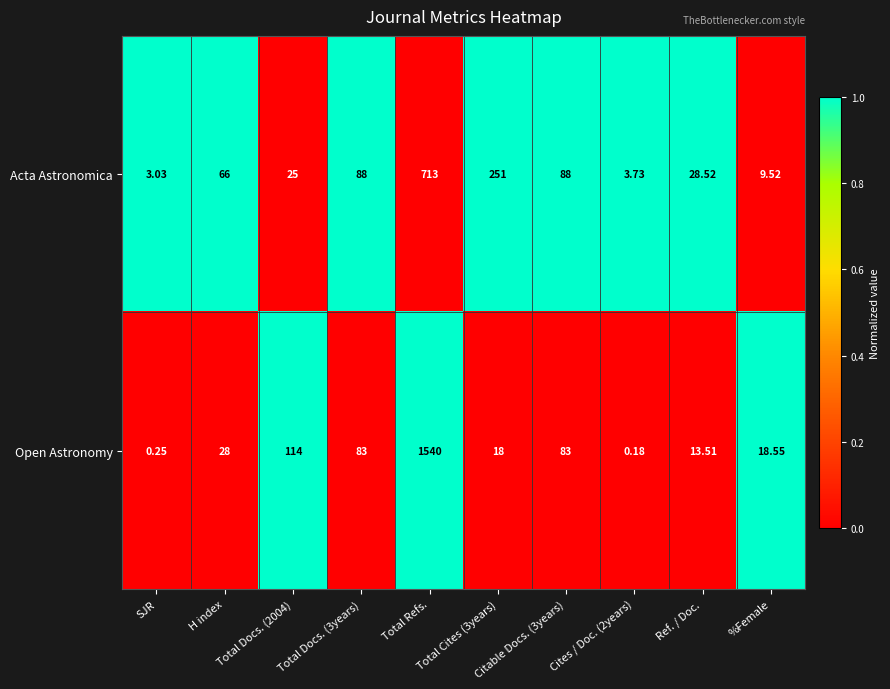

At which label does Acta Astronomica reach its minimum?

SJR